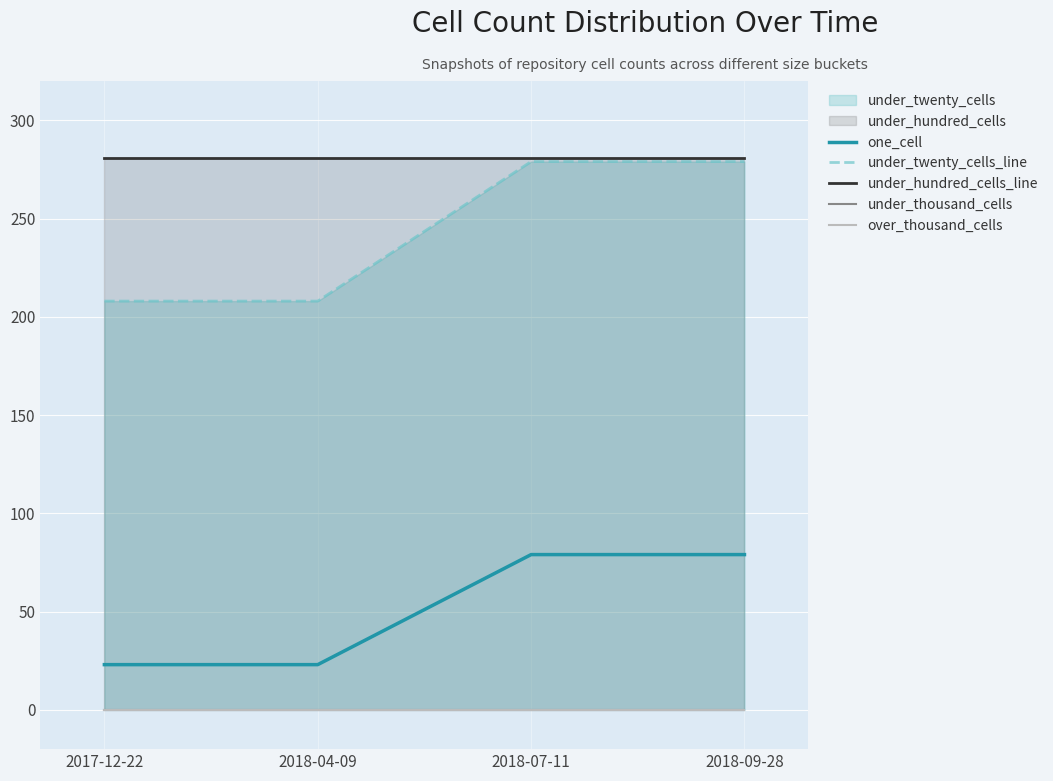

At how many categories does at least one series exceed 166?

4